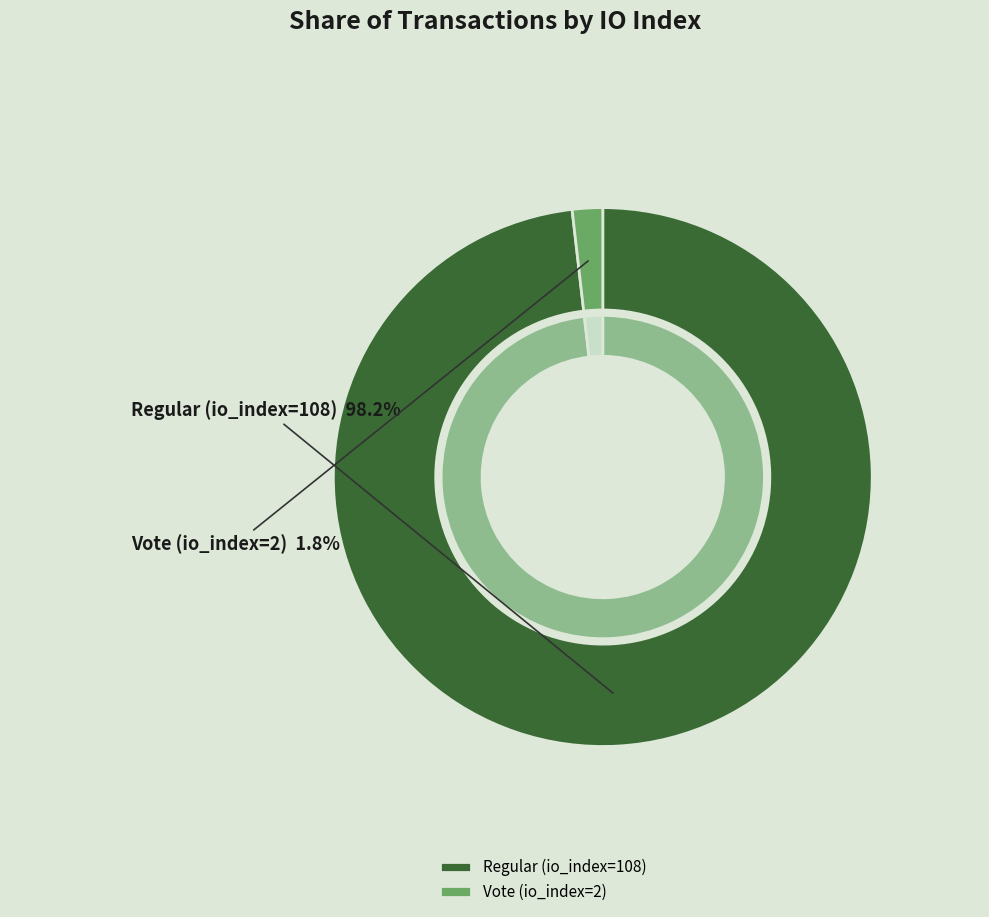

The Vote (io_index=2) slice represents 1% of the pie. True or false?

False